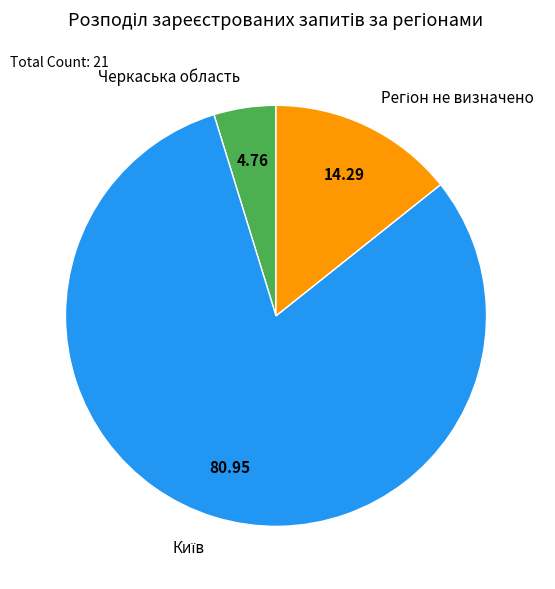

Which category has the smallest portion of the pie?

Черкаська область